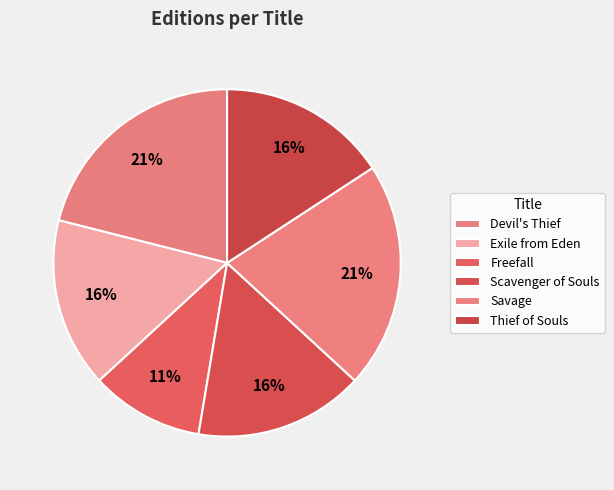

Is the sum of Savage and Thief of Souls greater than half?

No